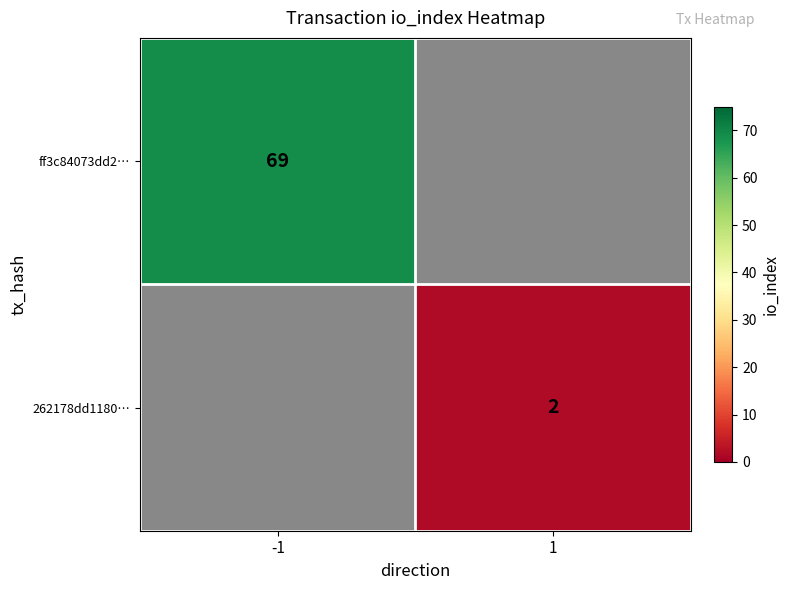

At how many categories does at least one series exceed 33?

1